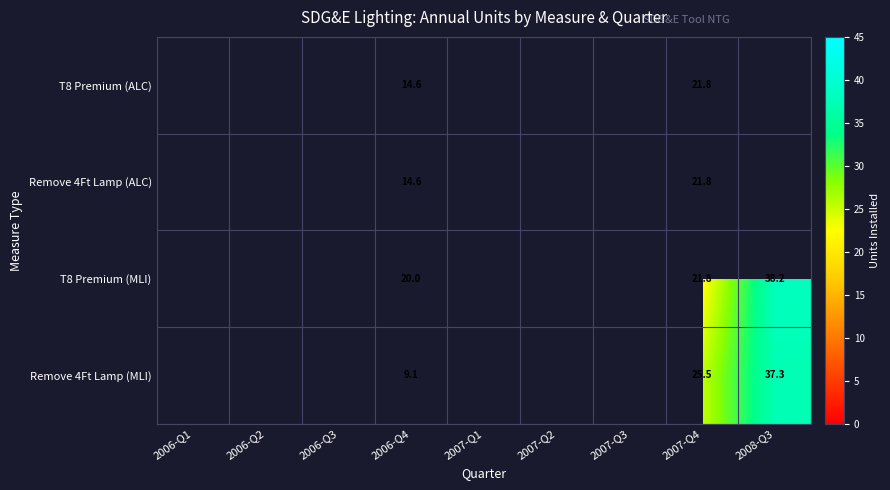

How many series are shown in this chart?

4